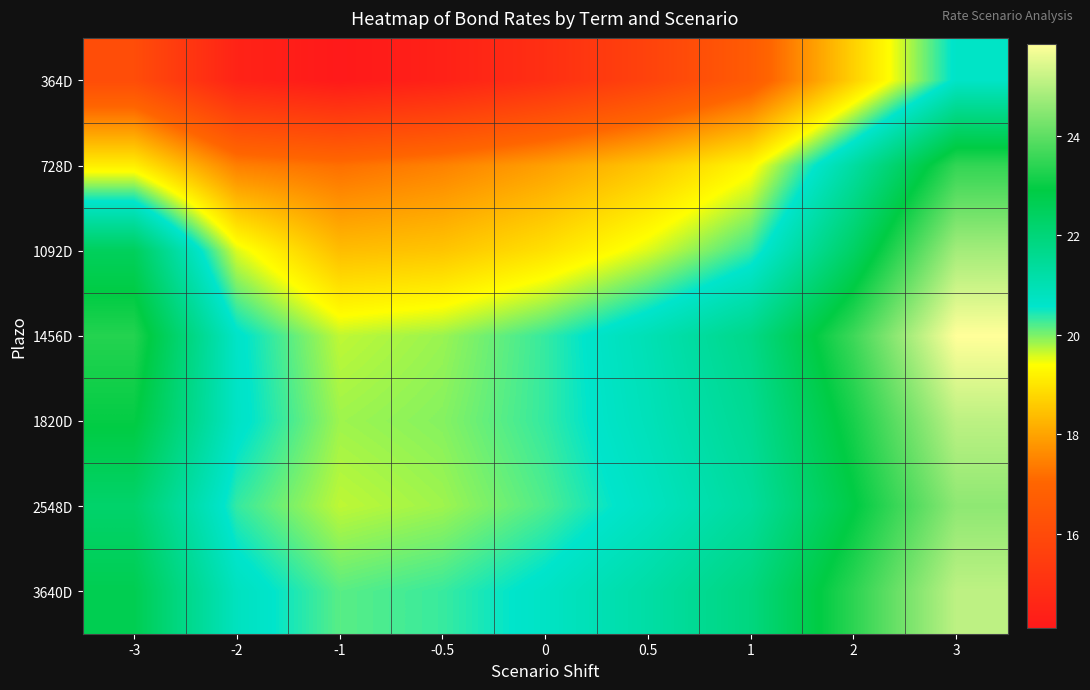

At which category is the sum across all series the highest?

3